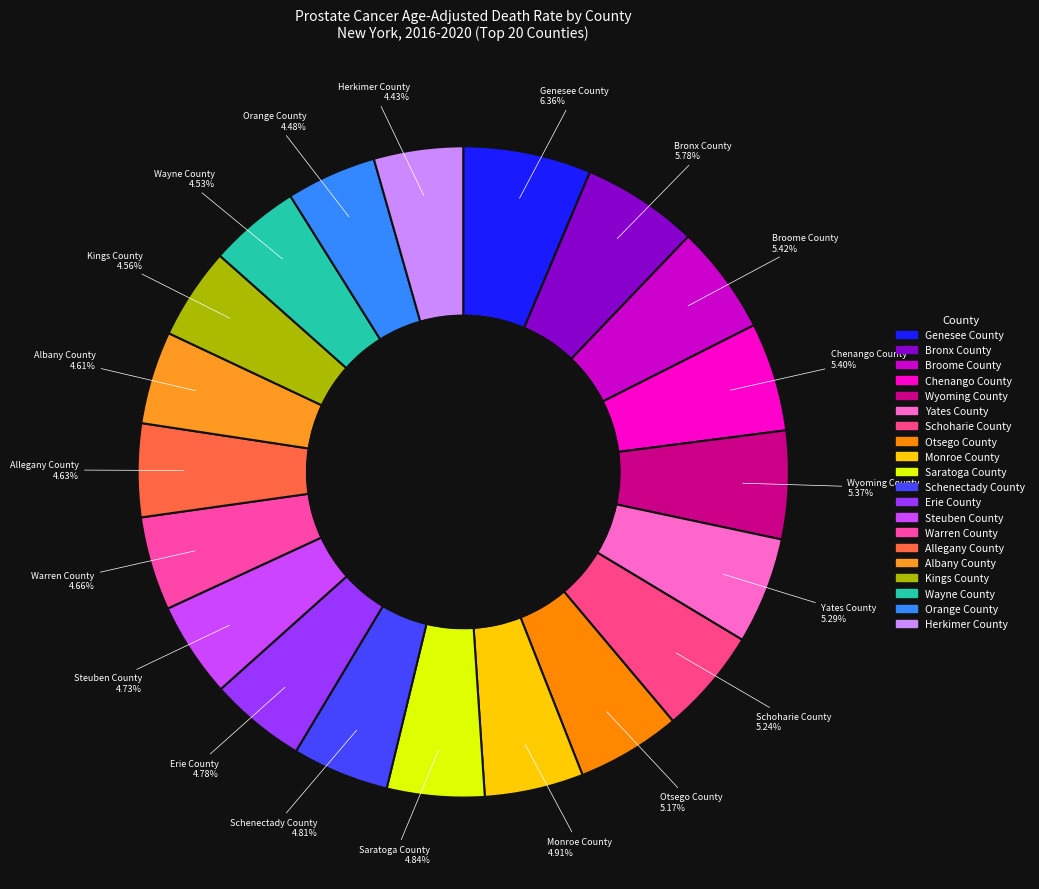

What percentage is the Kings County slice, to the nearest percent?

5%